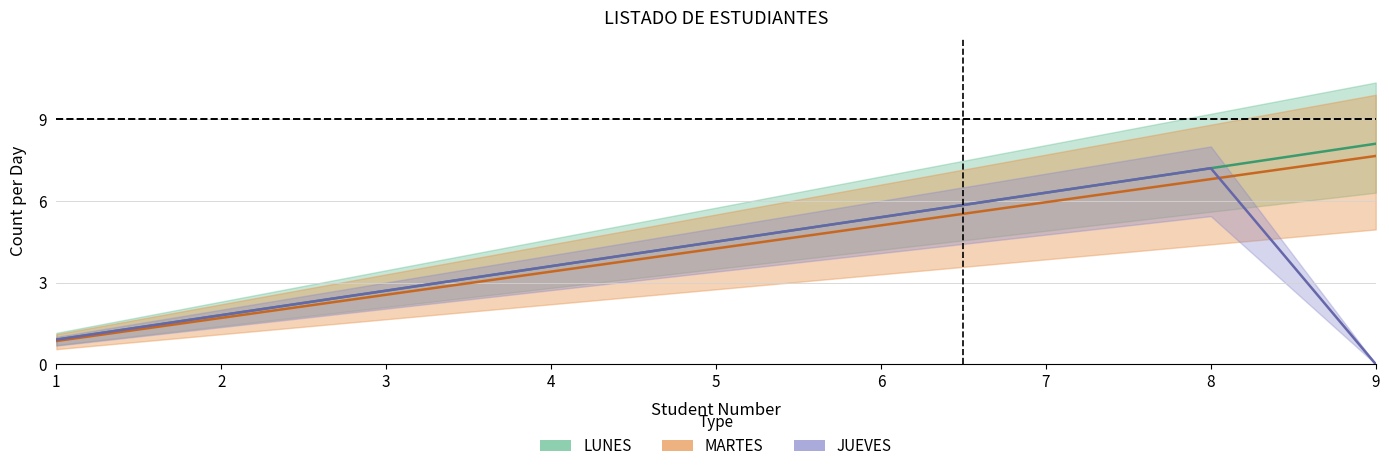

Is the value of JUEVES at 9 greater than the value of MARTES at 3?

No